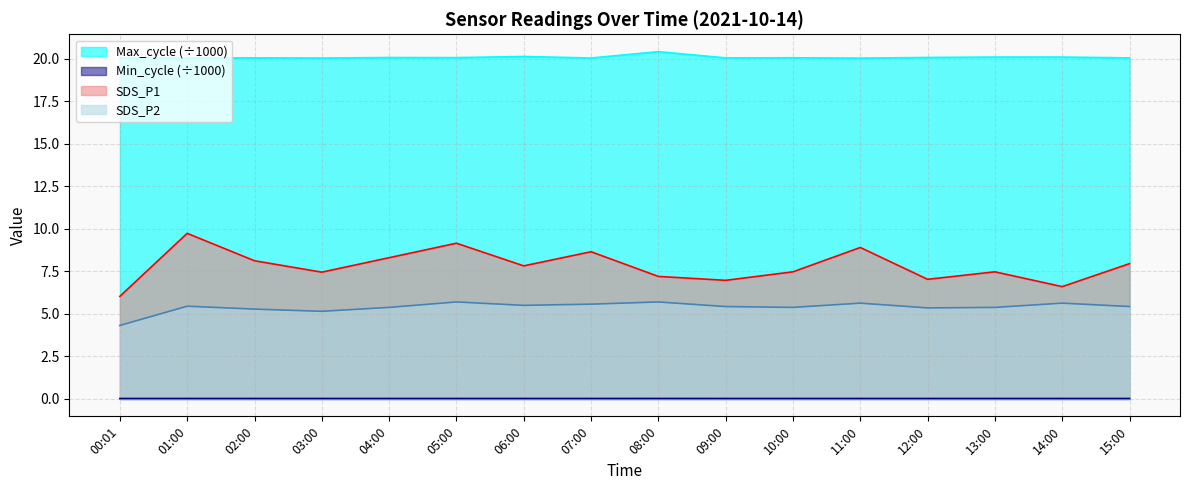

True or false: Min_cycle and SDS_P2 cross at least once.

False